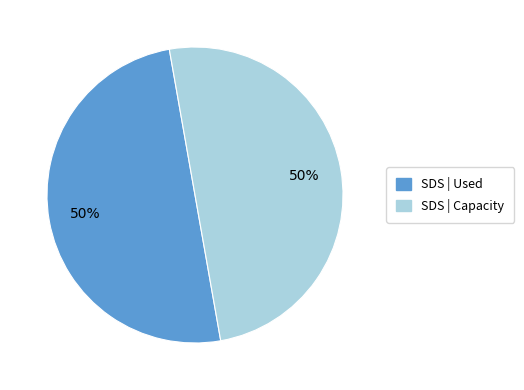

How many segments does this pie chart have?

2